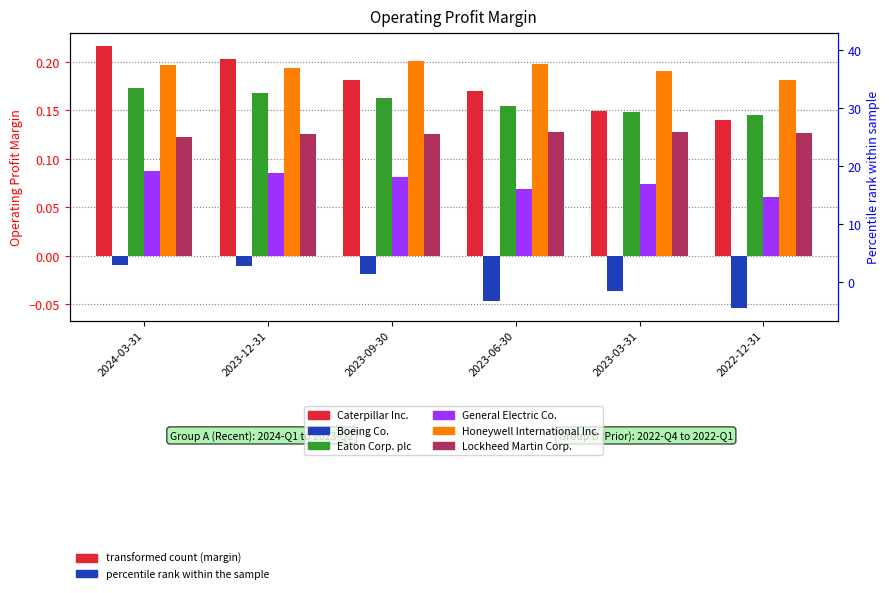

What are all the series names shown in the legend?

Caterpillar Inc., Boeing Co., Eaton Corp. plc, General Electric Co., Honeywell International Inc., Lockheed Martin Corp.